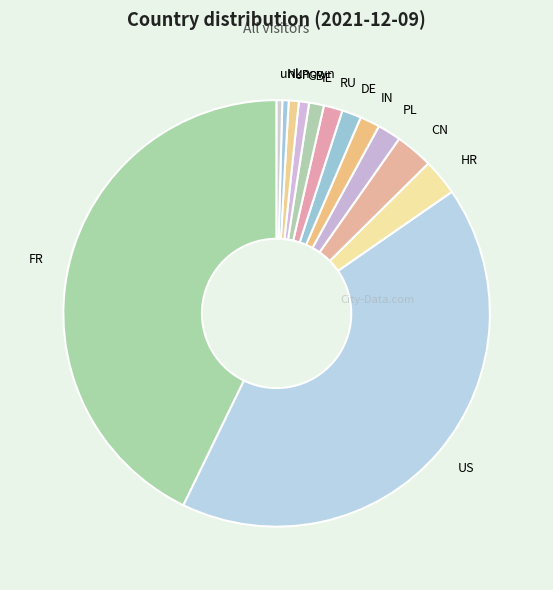

What is the largest slice in the pie chart?

FR